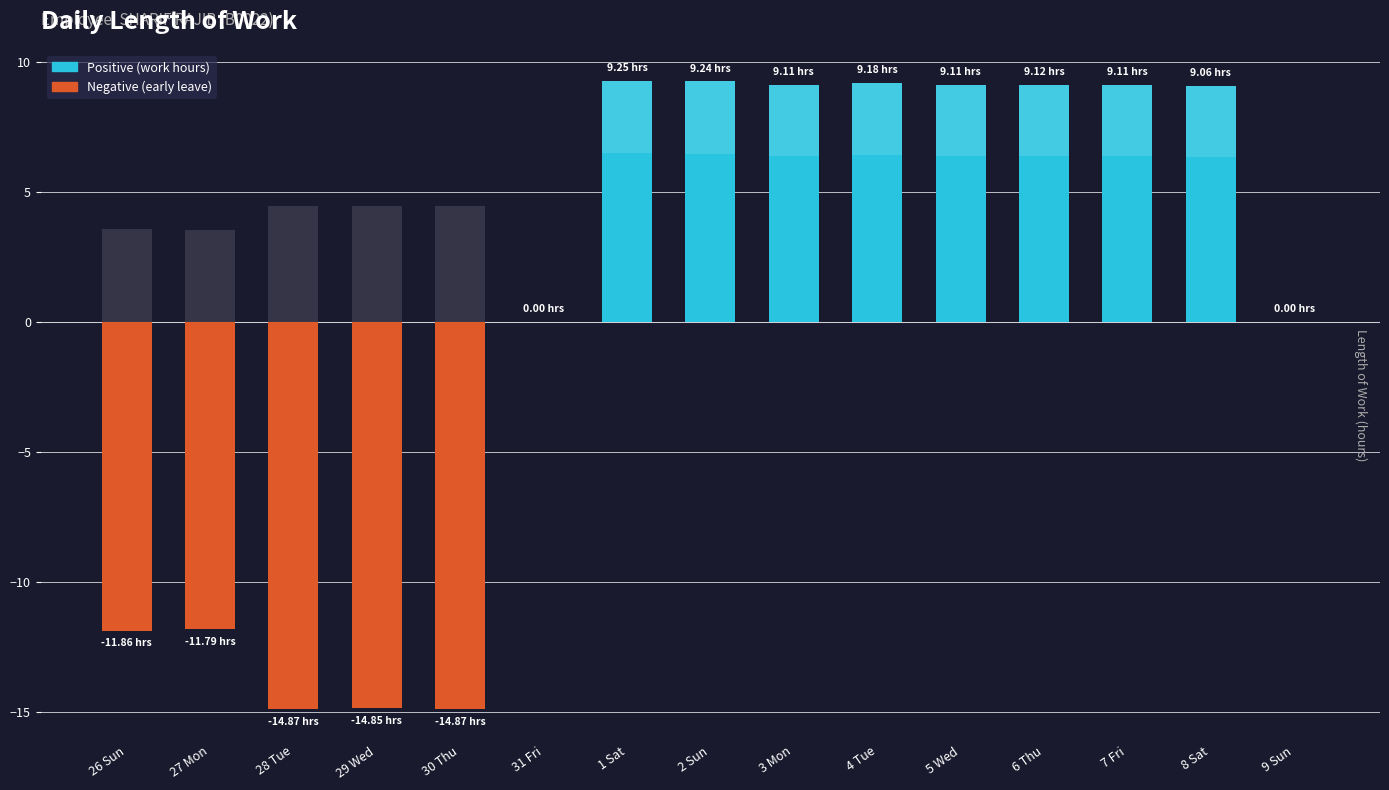

Where does the data first go above 9?

1 Sat